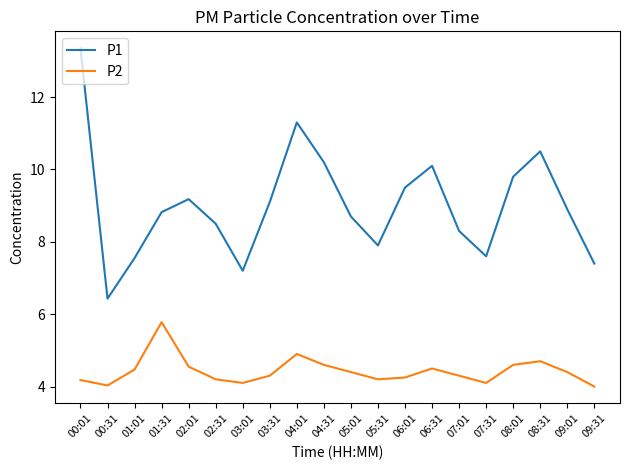

Which series has the widest spread of values?

P1